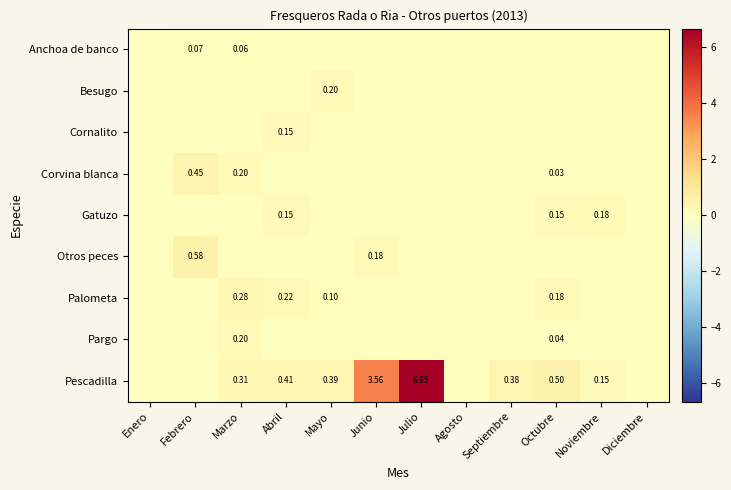

Which series has the largest total across all categories?

Pescadilla